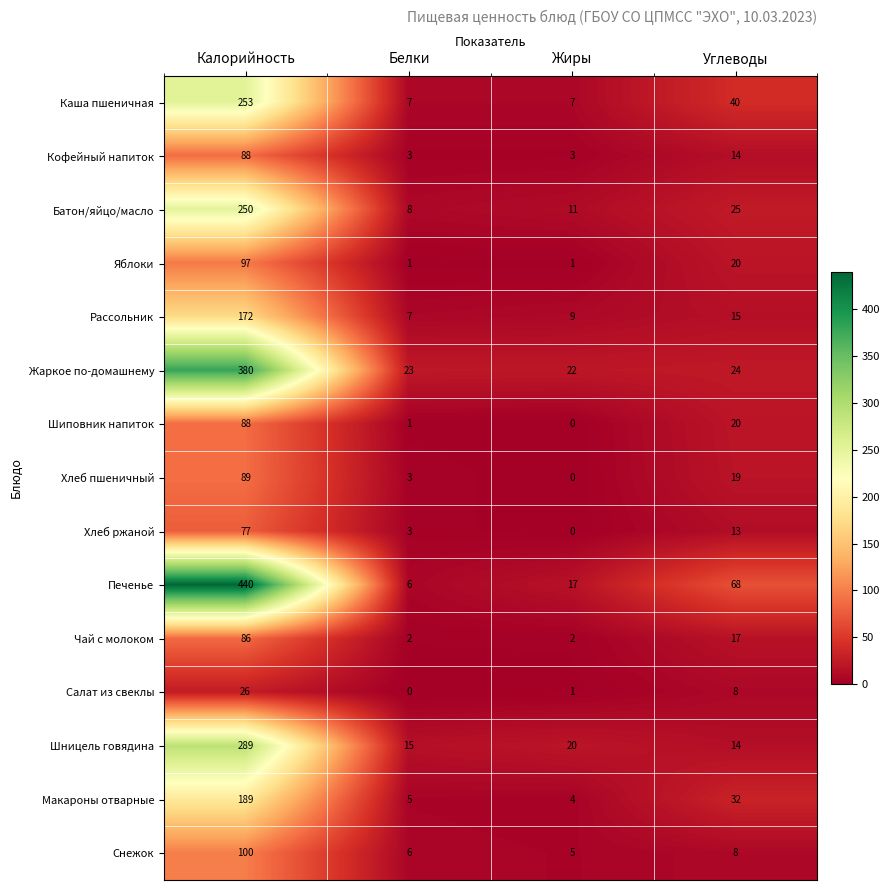

List the labels in order of Салат из свеклы value, largest first.

Калорийность, Углеводы, Жиры, Белки